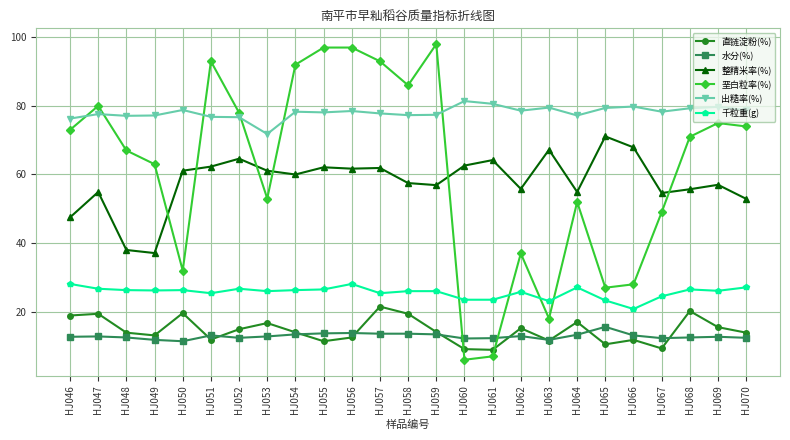

What are all the series names shown in the legend?

直链淀粉(%), 水分(%), 整精米率(%), 垩白粒率(%), 出糙率(%), 千粒重(g)